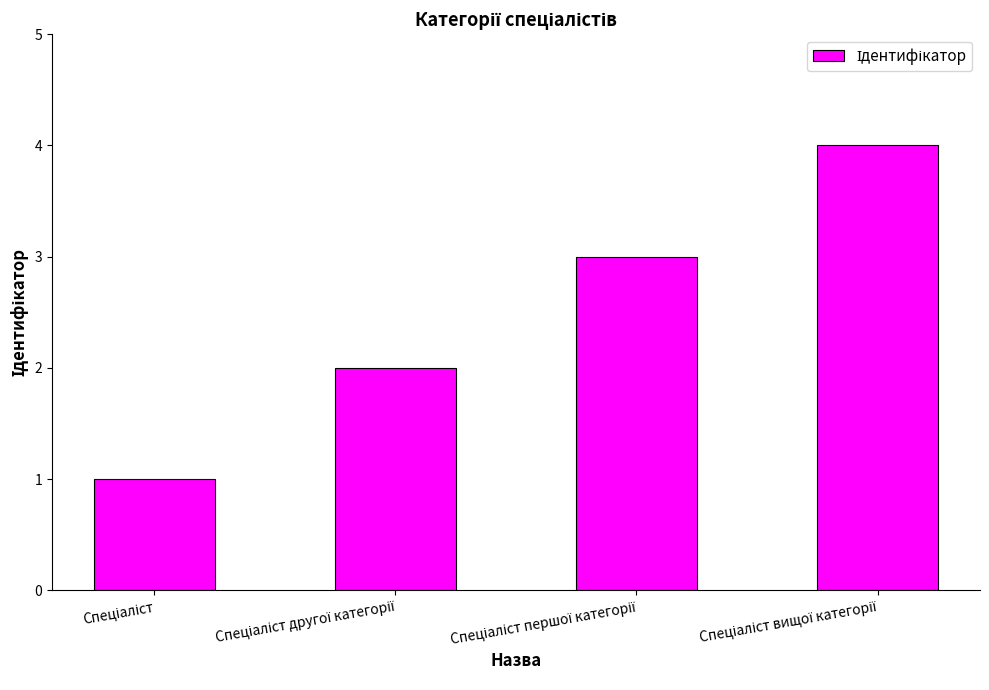

What is the difference between the maximum and minimum values?

3